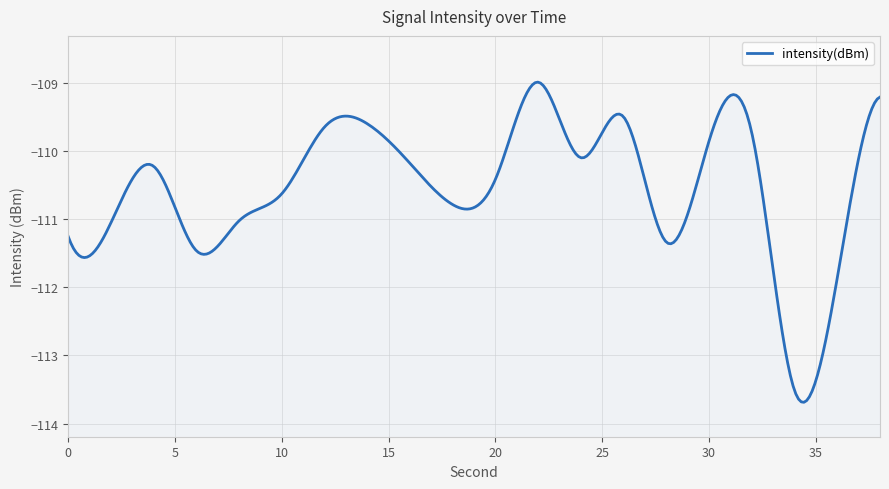

List the labels in order of value, smallest first.

34, 36, 6, 28, 0, 2, 8, 18, 10, 20, 4, 16, 24, 30, 32, 12, 14, 26, 38, 22